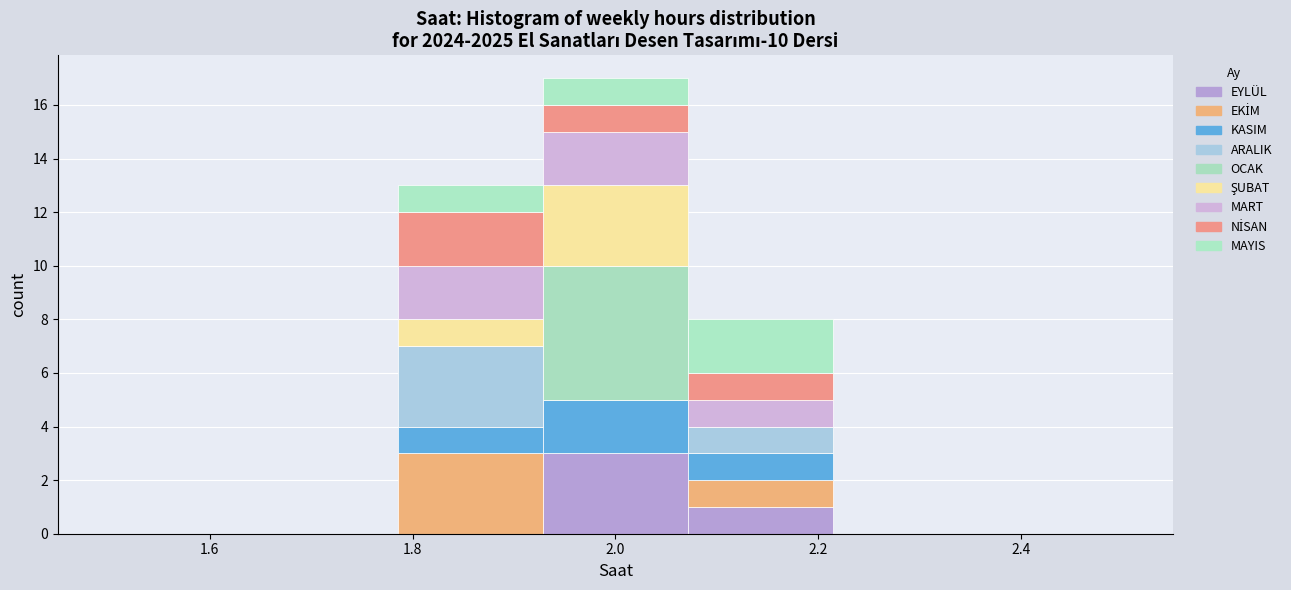

Which range on the x-axis has the tallest stacked bar (by total height)?

1.92 to 2.08